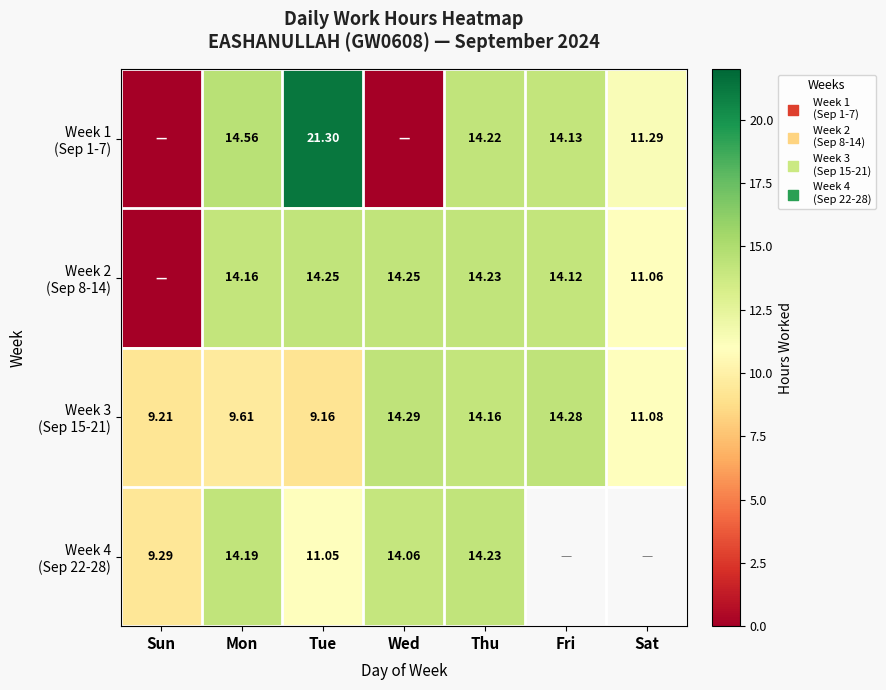

Count the number of data series in this chart.

4